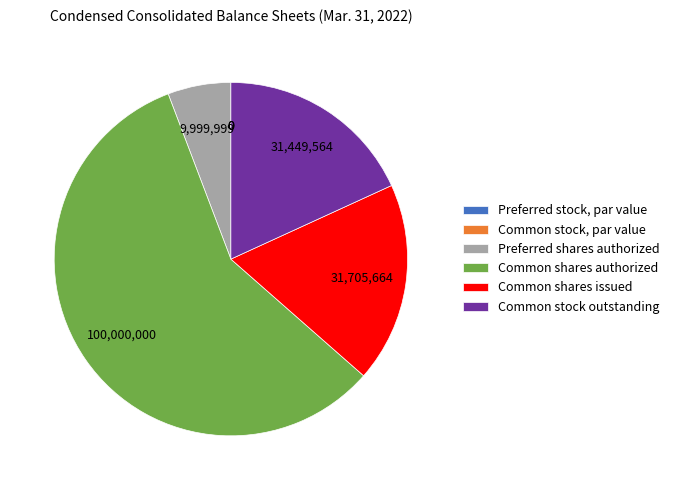

What is the ratio of the value at Common stock outstanding to the value at Common shares authorized?

0.3